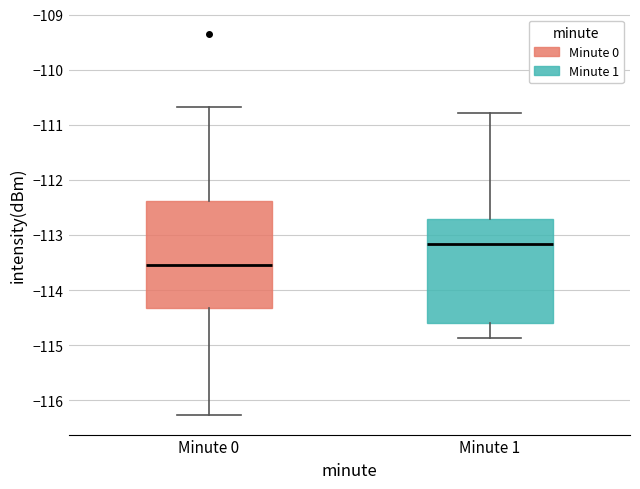

Which box has the highest median line?

Minute 1